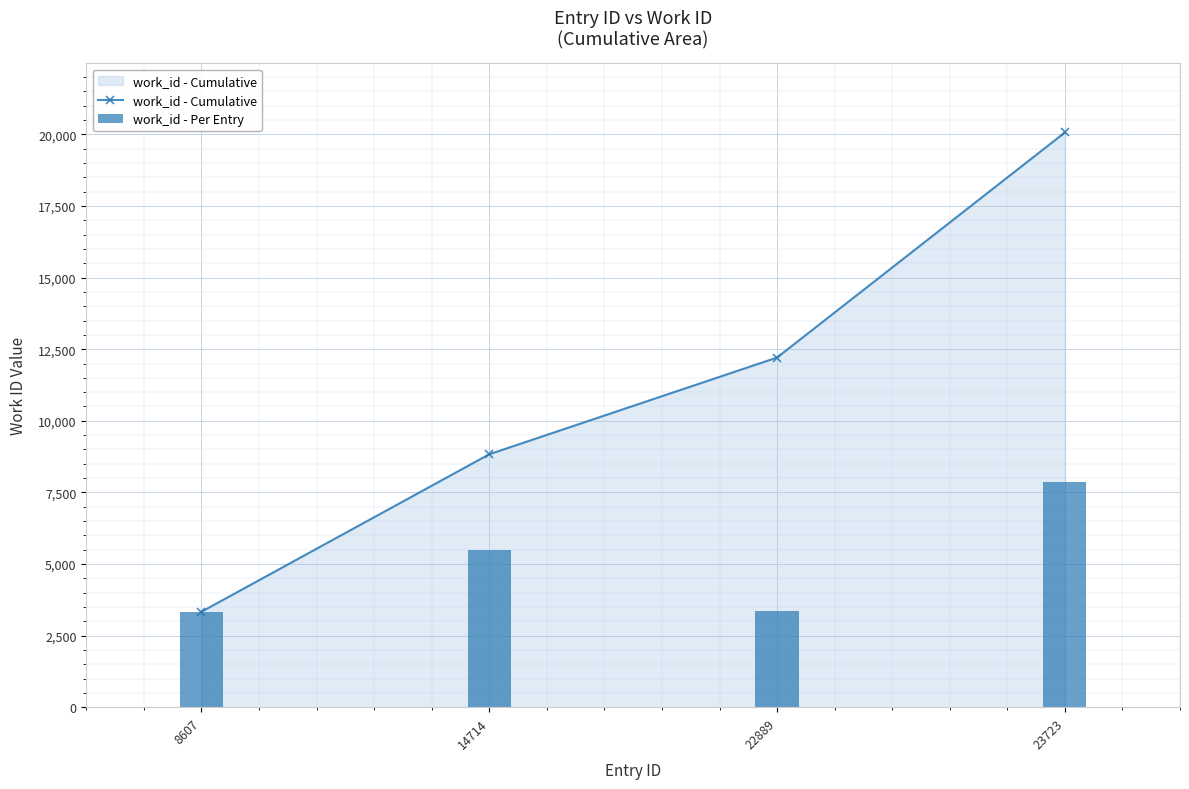

Read the work_id - Cumulative value at 14714.

8833